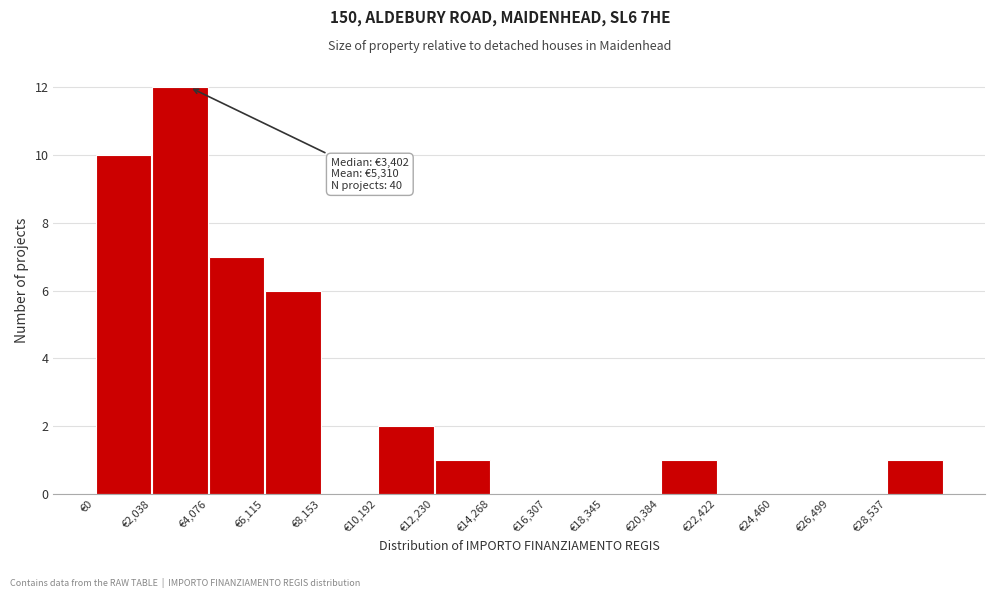

Over which range of the x-axis is the bar tallest?

2000 to 4000